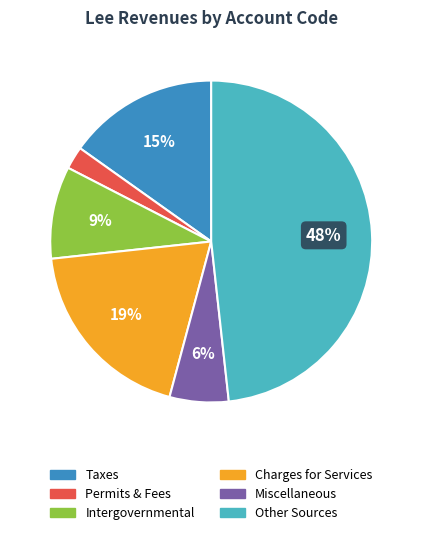

Does any single category account for the majority?

No